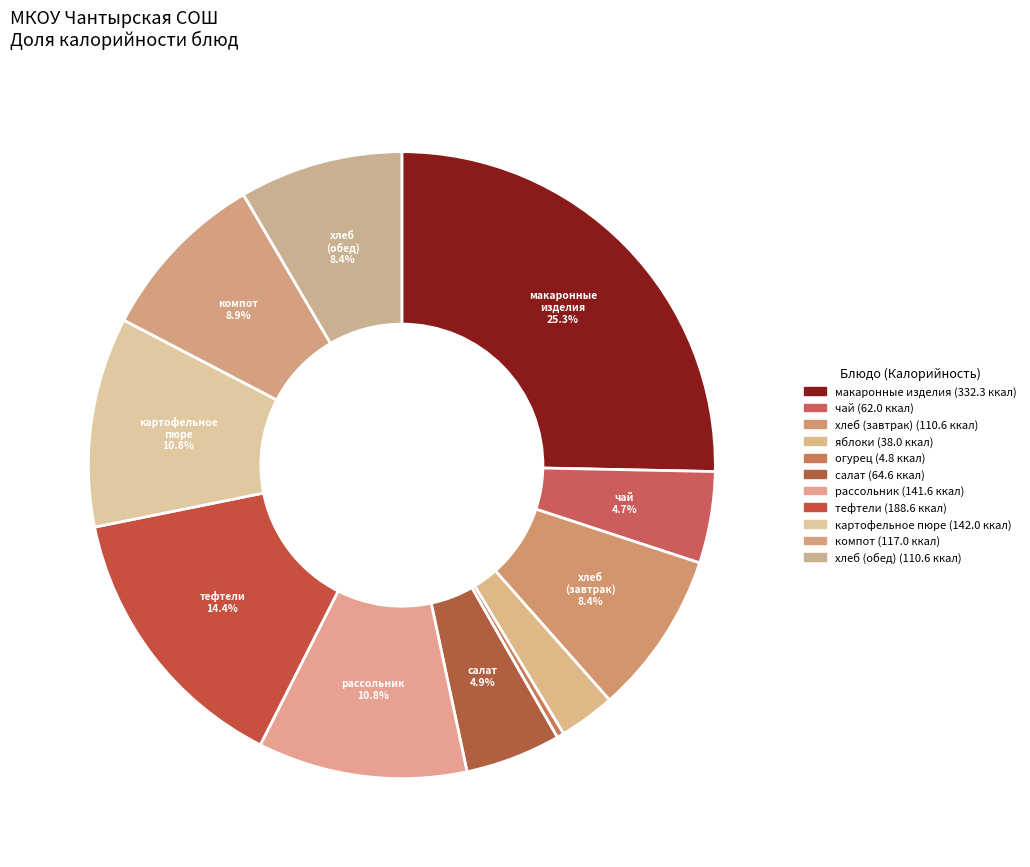

Which slice is the smallest?

овощи натуральные соленые (огурец)